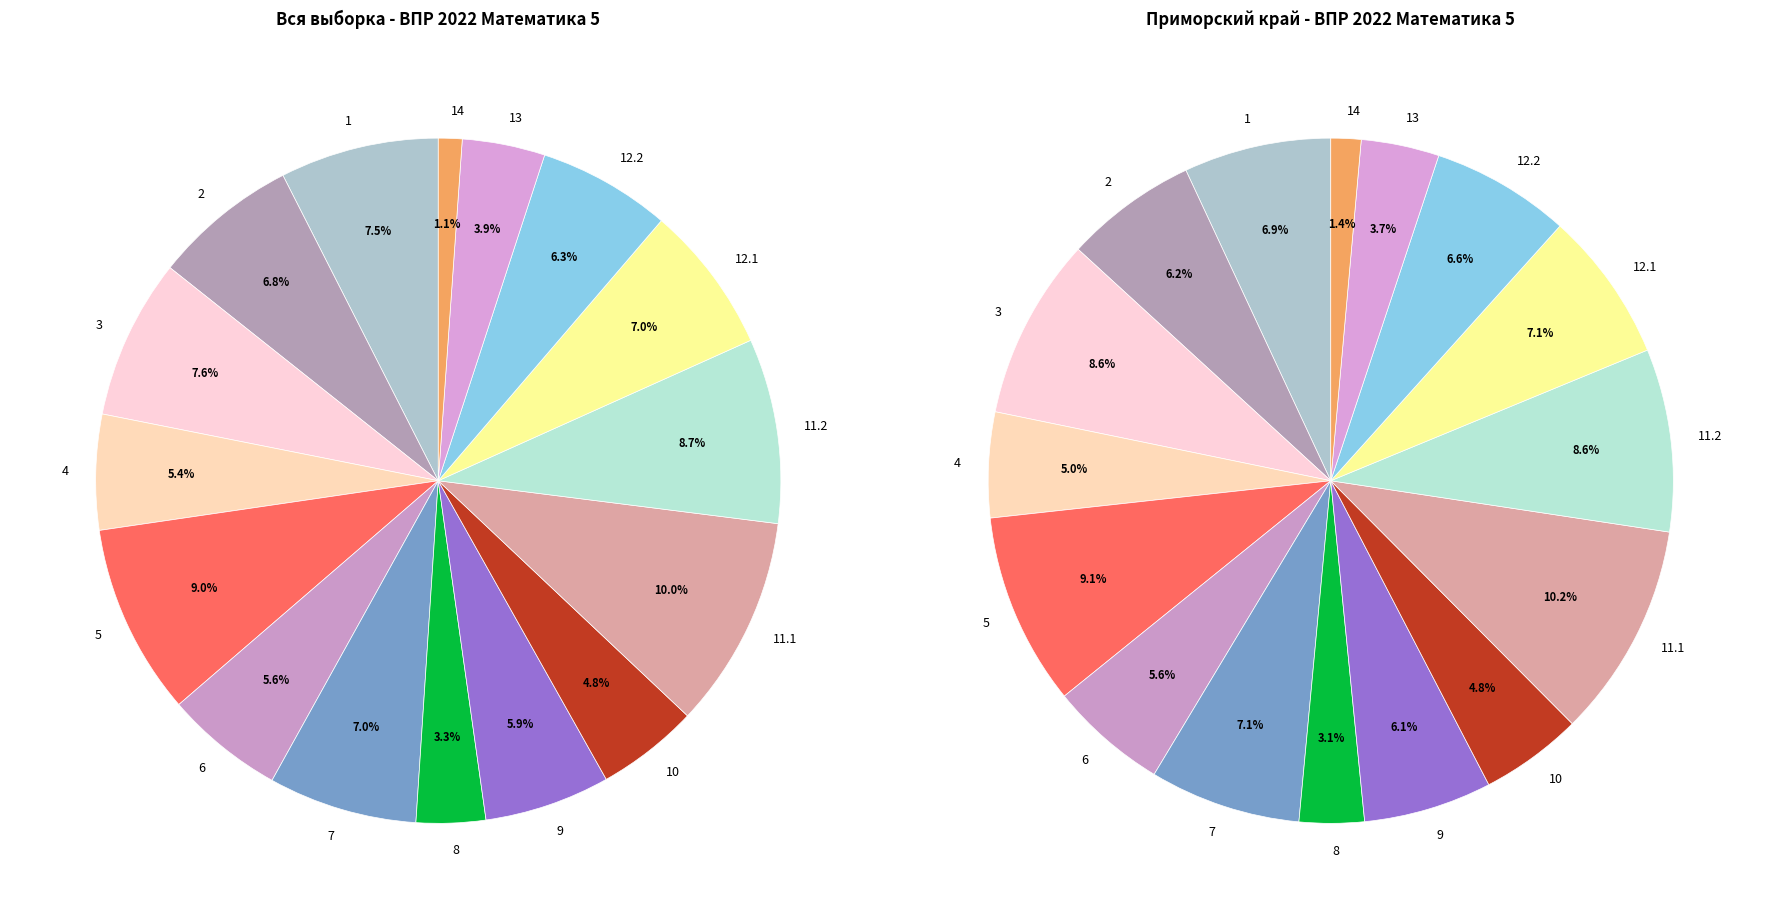

To the nearest percent, what percentage of the pie is 9?

6%